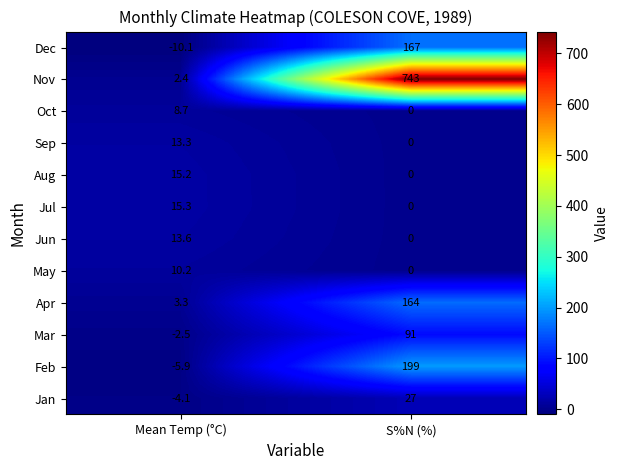

At which label does Apr reach its peak?

S%N (%)